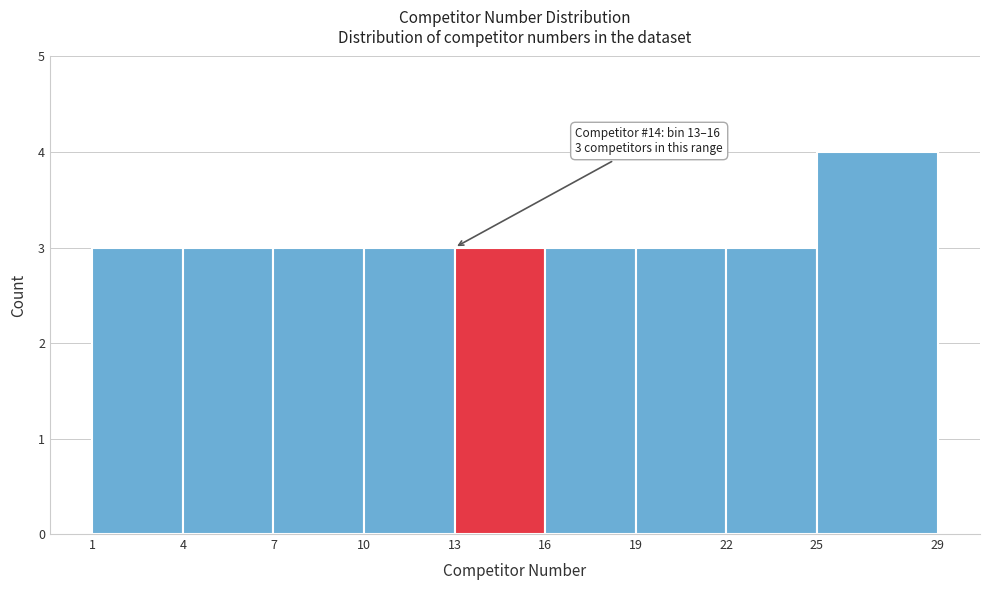

Which range on the x-axis has the tallest bar?

25 to 29